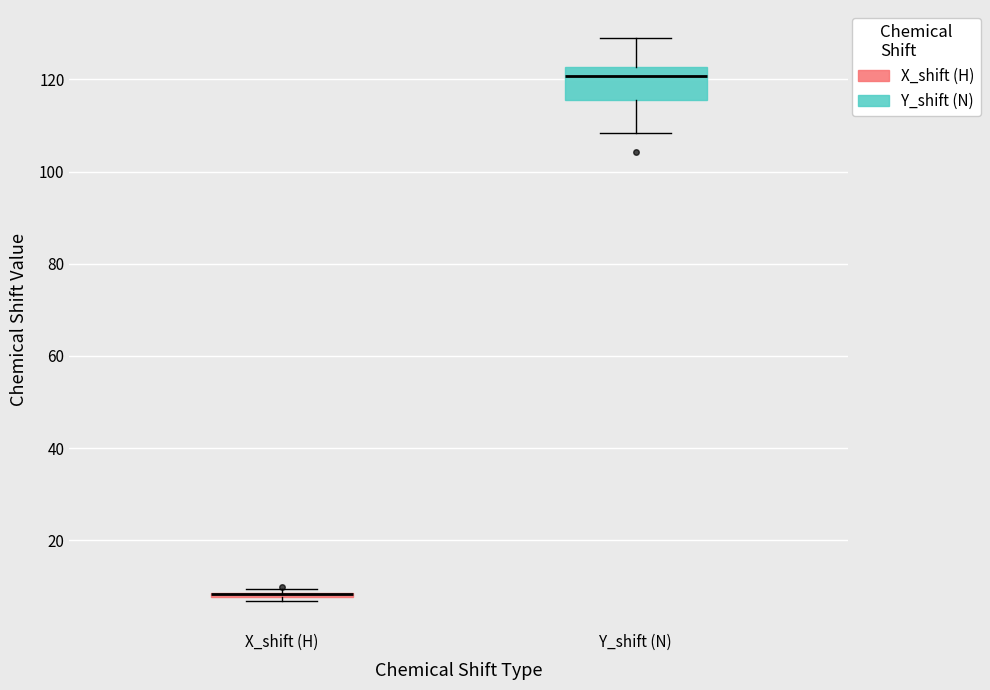

Where does the lower whisker of the box for Y_shift (N) end on the y-axis? The values are not printed on the chart, so give them approximately, as read against the axis.

108